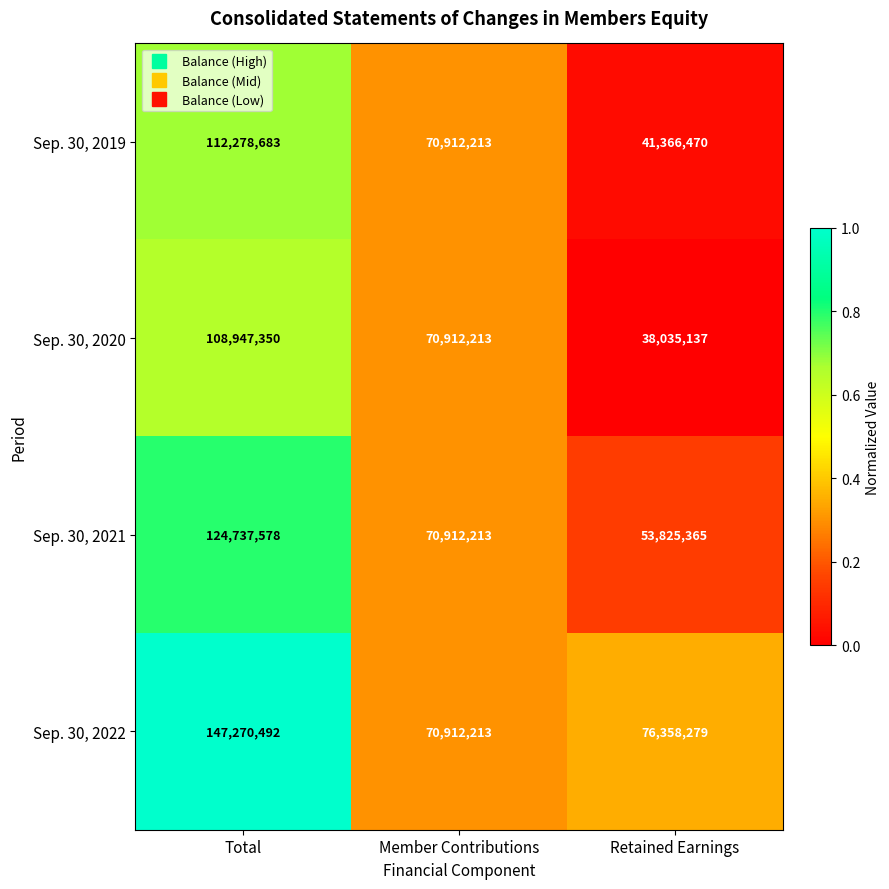

What is the maximum value shown in the chart?

147270492